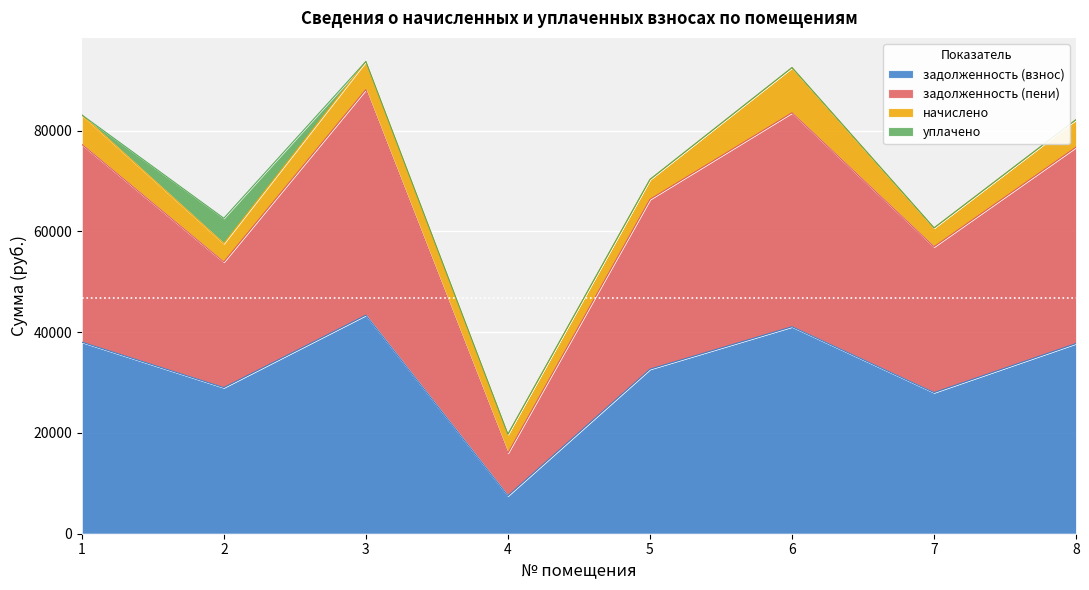

What is the total value across all series at 3?

93729.1